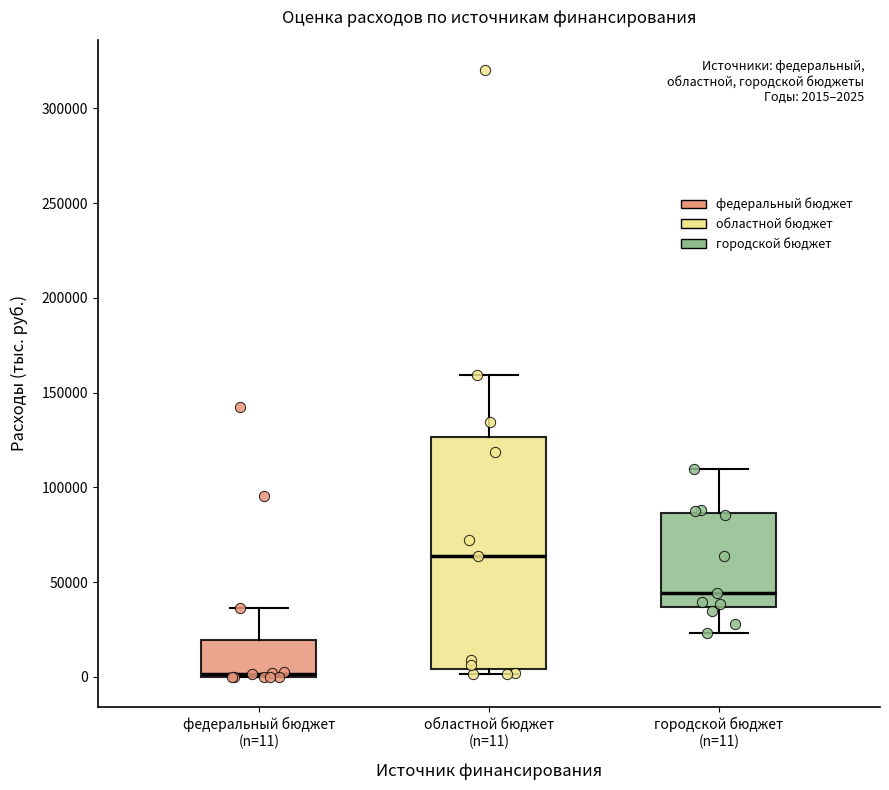

Which box's median line is the lowest?

федеральный бюджет (n=11)